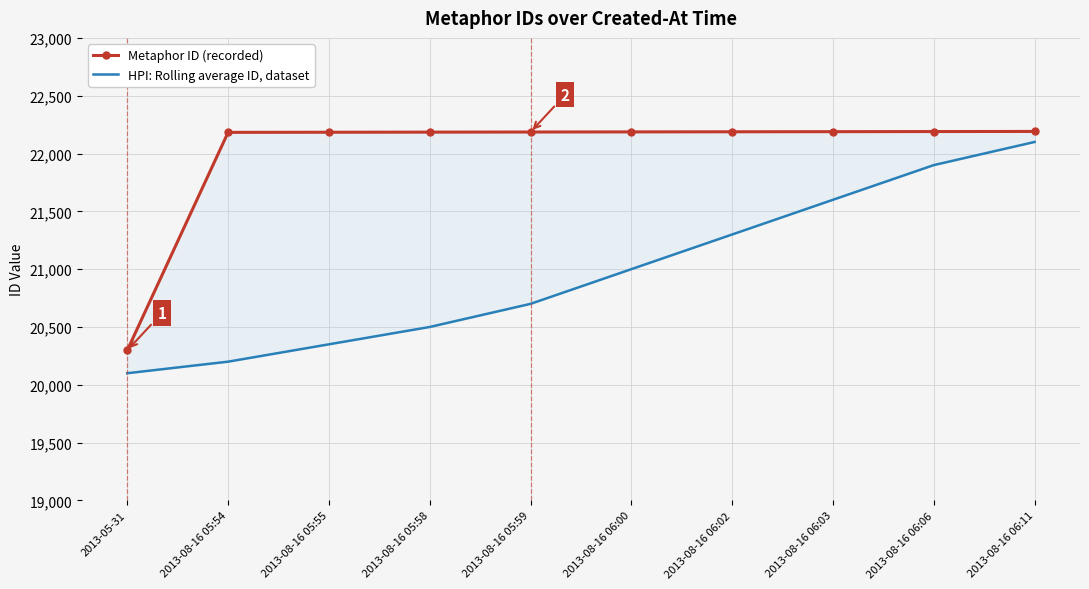

What is the spread (max minus min) of values at 2013-08-16 05:54?

1983